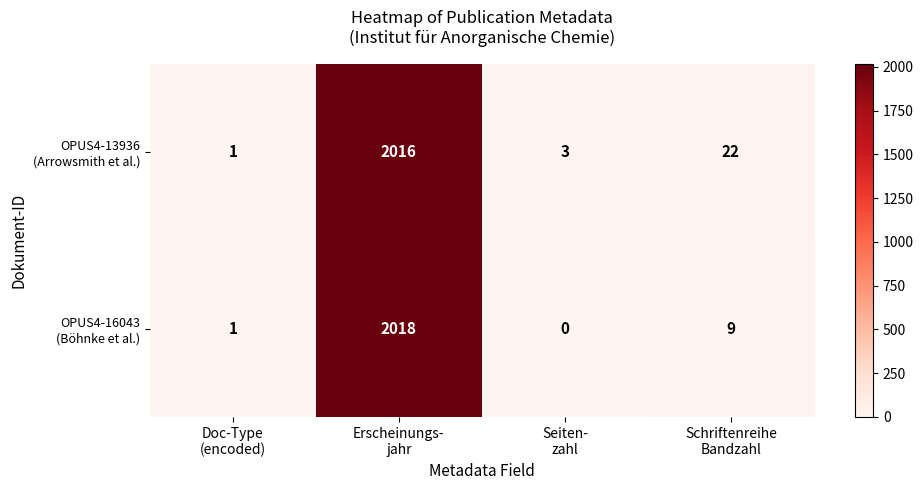

What is the maximum value shown in the chart?

2018